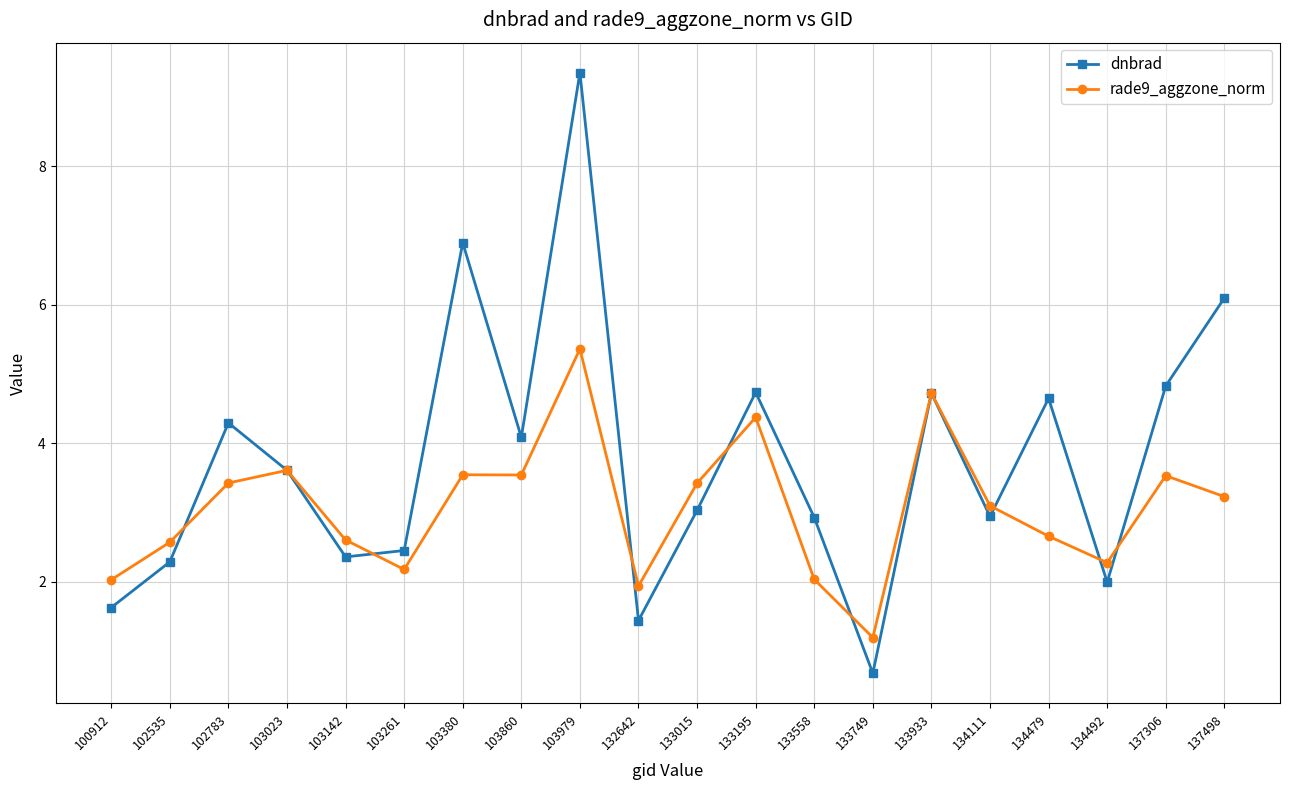

Reading left to right, transcribe all the data shown in this chart.

dnbrad: 1.6	2.3	4.3	3.6	2.4	2.4	6.9	4.1	9.4	1.4	3.0	4.7	2.9	0.7	4.7	2.9	4.6	2.0	4.8	6.1
rade9_aggzone_norm: 2.0	2.6	3.4	3.6	2.6	2.2	3.5	3.5	5.4	1.9	3.4	4.4	2.0	1.2	4.7	3.1	2.7	2.3	3.5	3.2